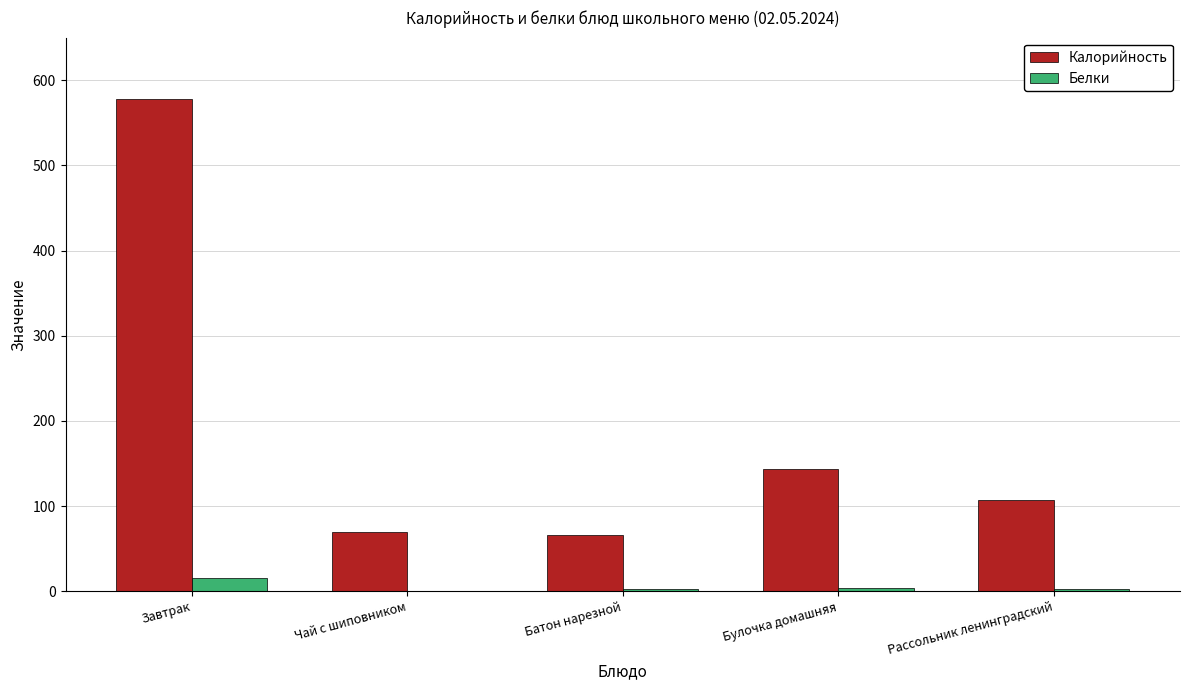

Between Завтрак and Батон нарезной, which series saw the biggest shift?

Калорийность